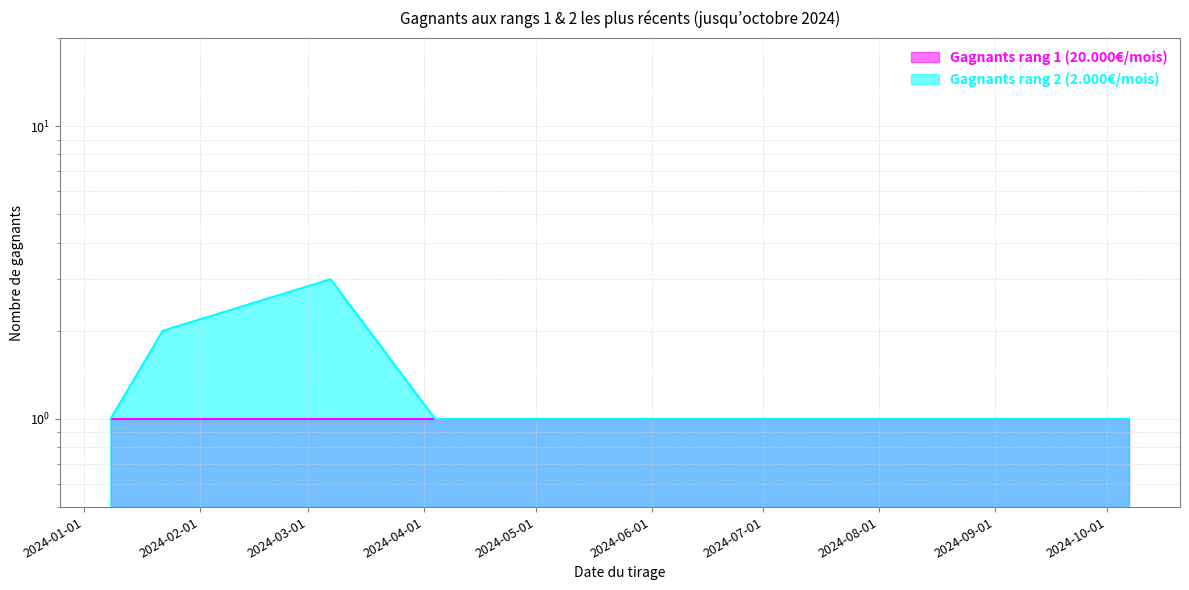

List the labels in order of value, largest first.

2024-03-07, 2024-01-22, 2024-01-08, 2024-04-04, 2024-06-13, 2024-08-22, 2024-08-29, 2024-10-07